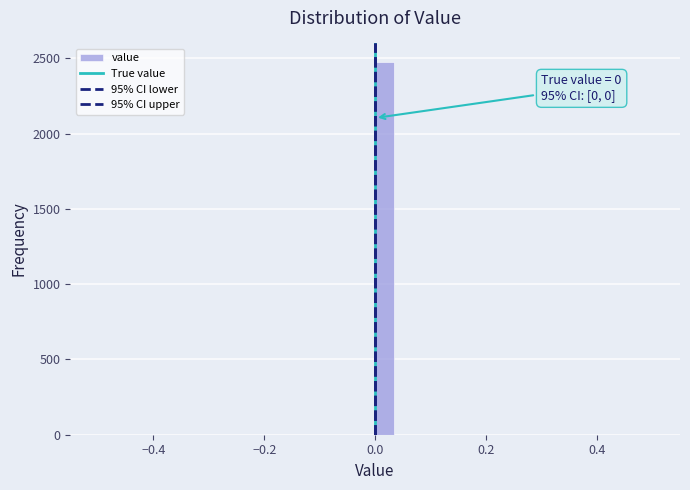

Read against the x-axis, roughly where is the centre of the tallest bar?

0.02